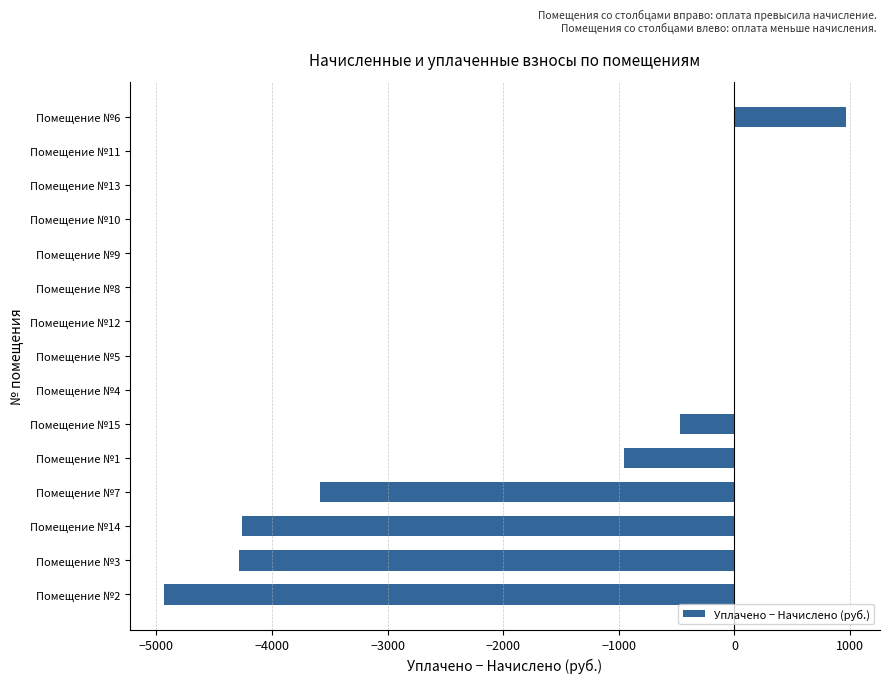

What is the change in value from Помещение №7 to Помещение №11?

+3583.9